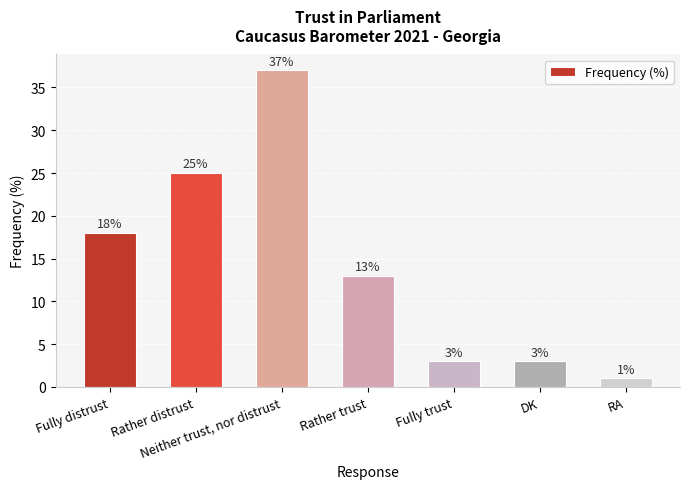

What is the sum of the values at RA and Rather trust?

14